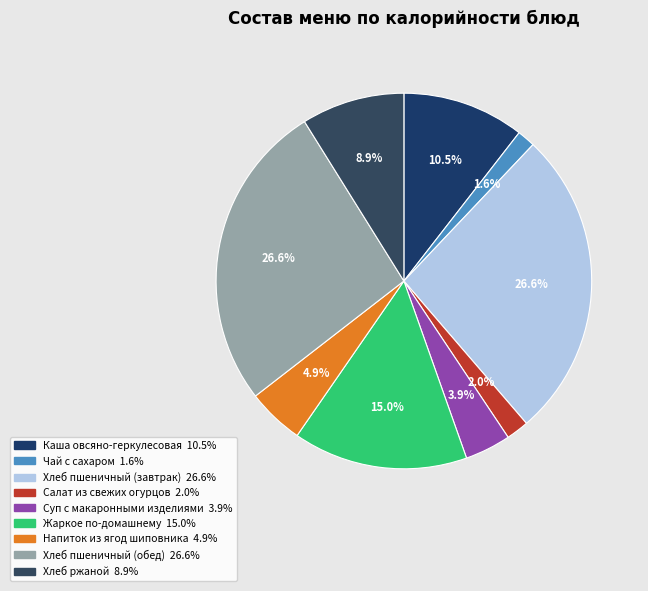

Rank the categories by value from highest to lowest.

Хлеб пшеничный (завтрак), Хлеб пшеничный (обед), Жаркое по-домашнему, Каша овсяно-геркулесовая, Хлеб ржаной, Напиток из ягод шиповника, Суп с макаронными изделиями, Салат из свежих огурцов, Чай с сахаром